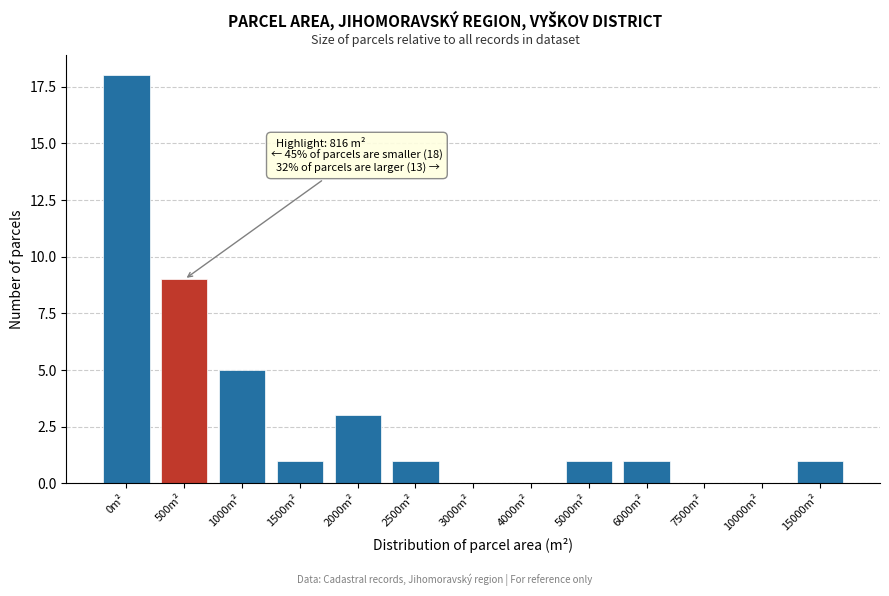

Reading right to left, extract all data points from this chart.

15000m²=1	10000m²=0	7500m²=0	6000m²=1	5000m²=1	4000m²=0	3000m²=0	2500m²=1	2000m²=3	1500m²=1	1000m²=5	500m²=9	0m²=18